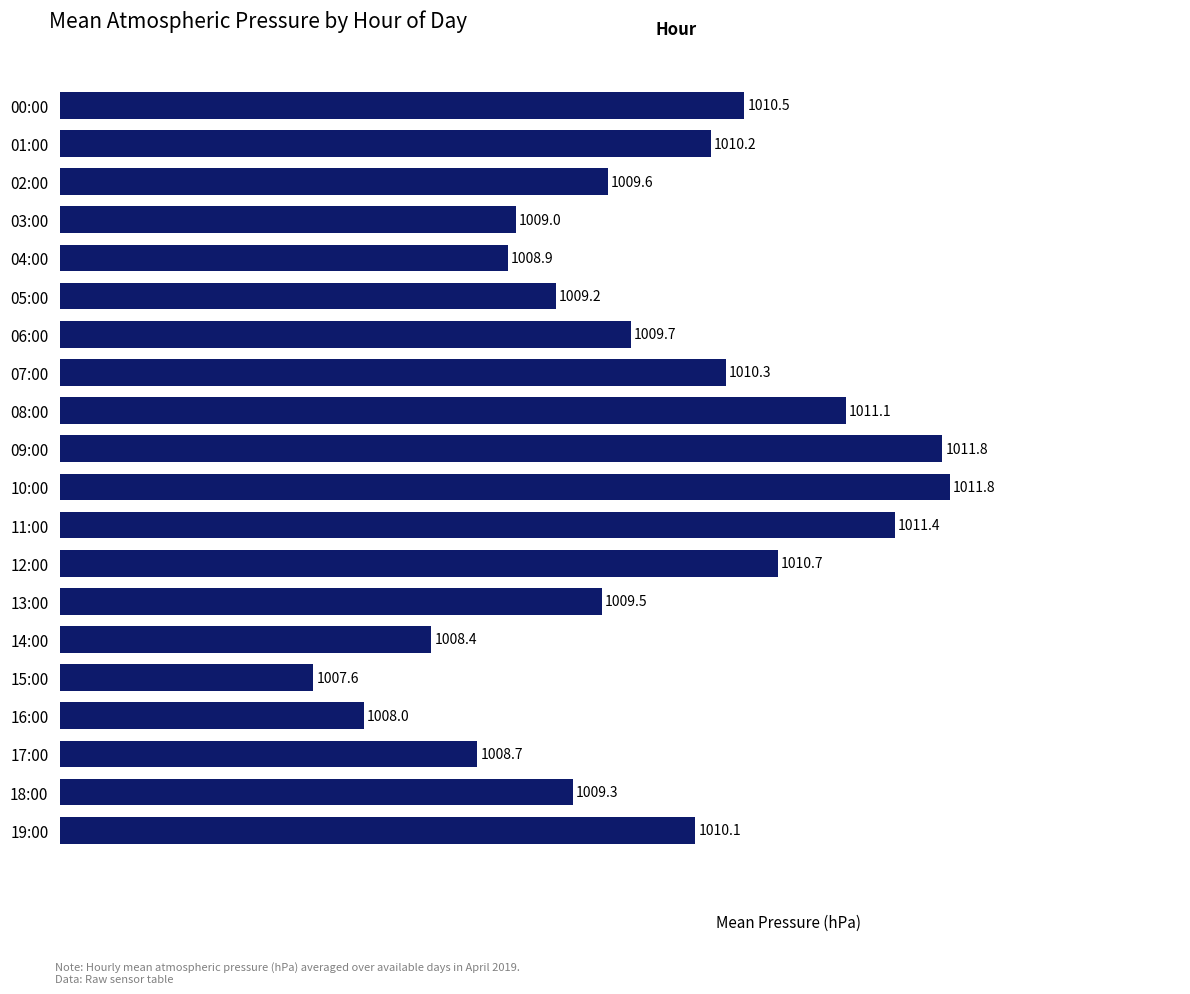

The chart shows a value of 1009.0 at 03:00. True or false?

True